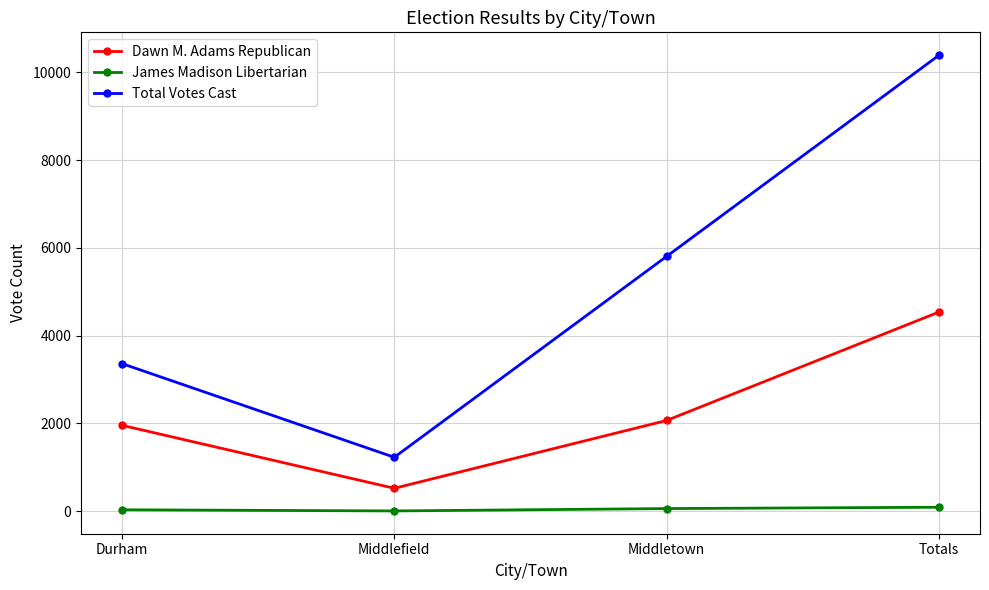

Between Durham and Middletown, which series saw the biggest shift?

Total Votes Cast